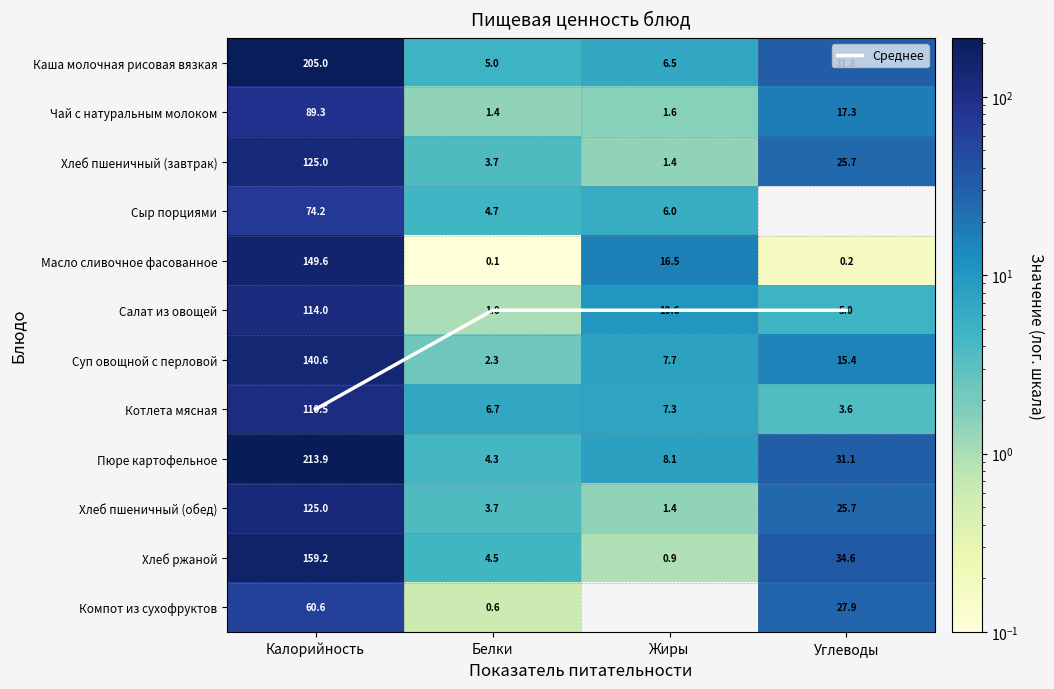

Which label corresponds to the largest value in the chart?

Калорийность